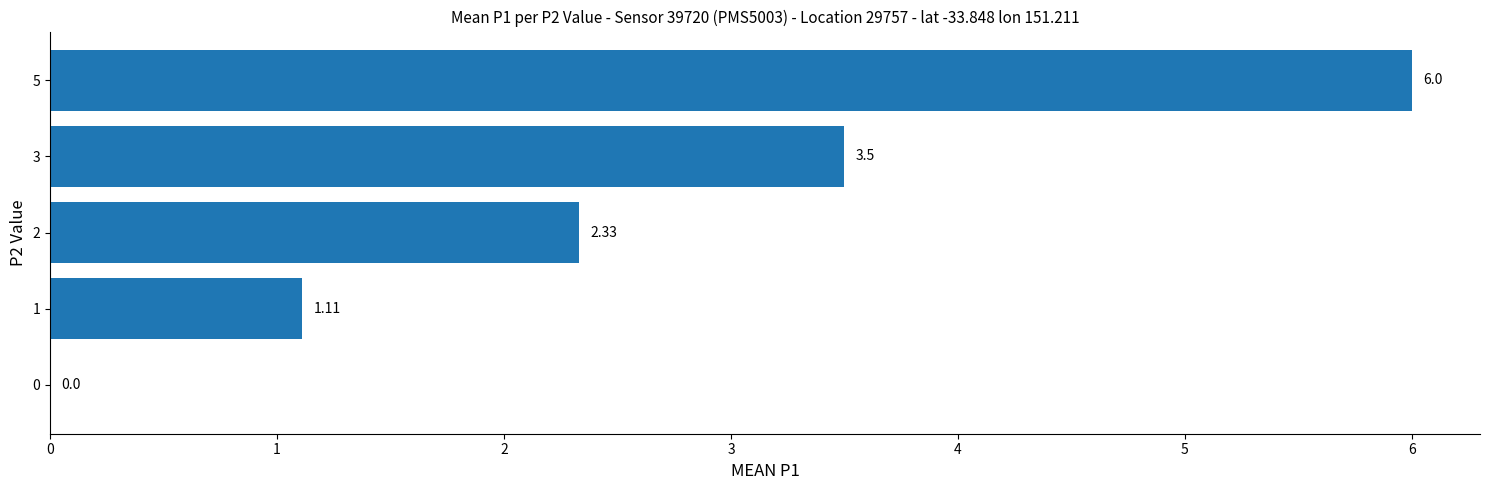

What is the sum of all values?

12.9